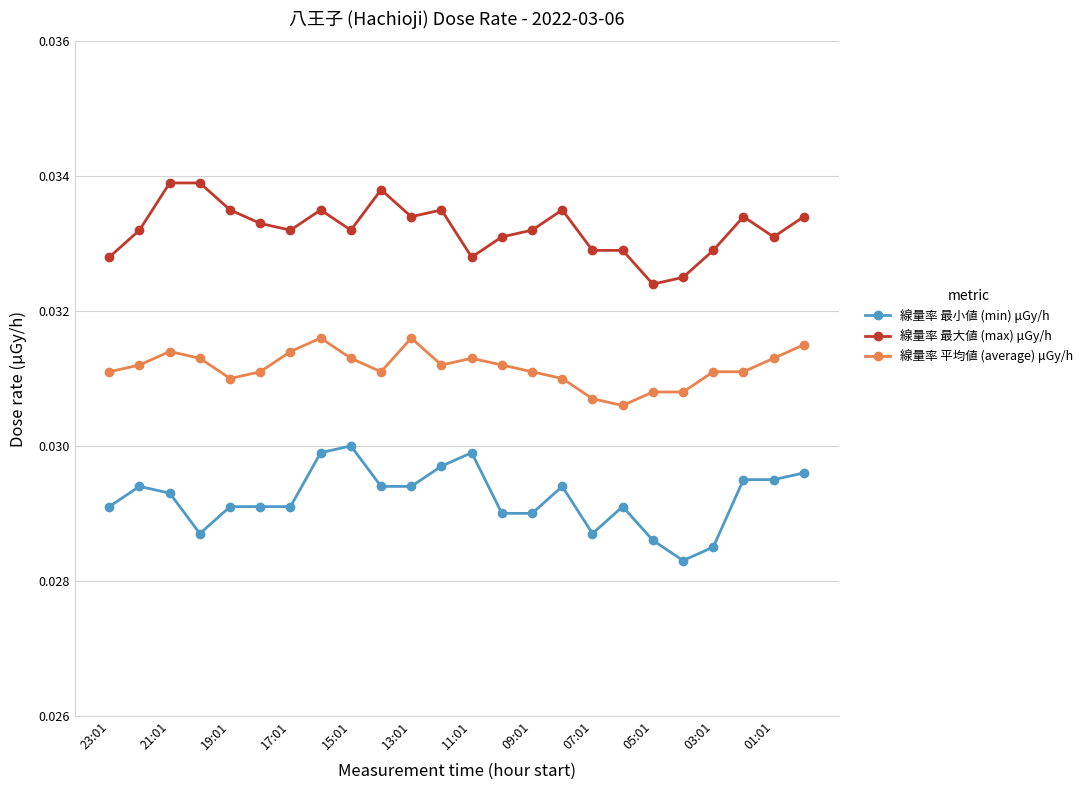

Count the 線量率 最小値 (min) μGy/h values in the range 0 to 1.

24